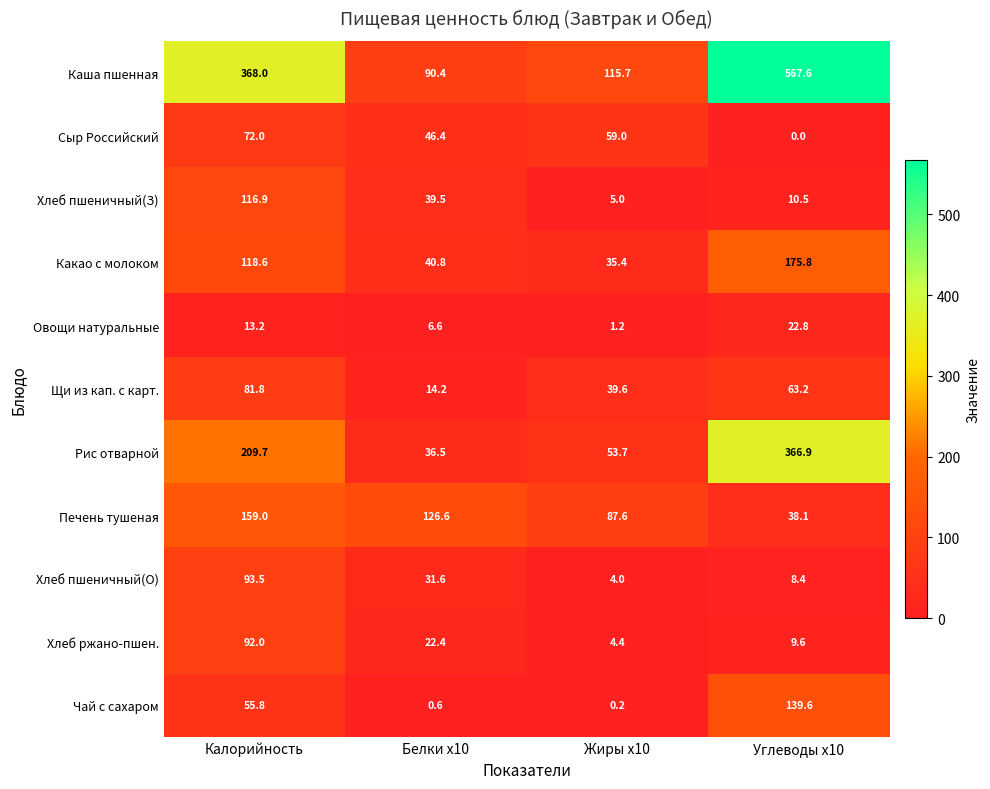

What is the difference between the Хлеб пшеничный(З) values at Углеводы x10 and Жиры x10?

5.5